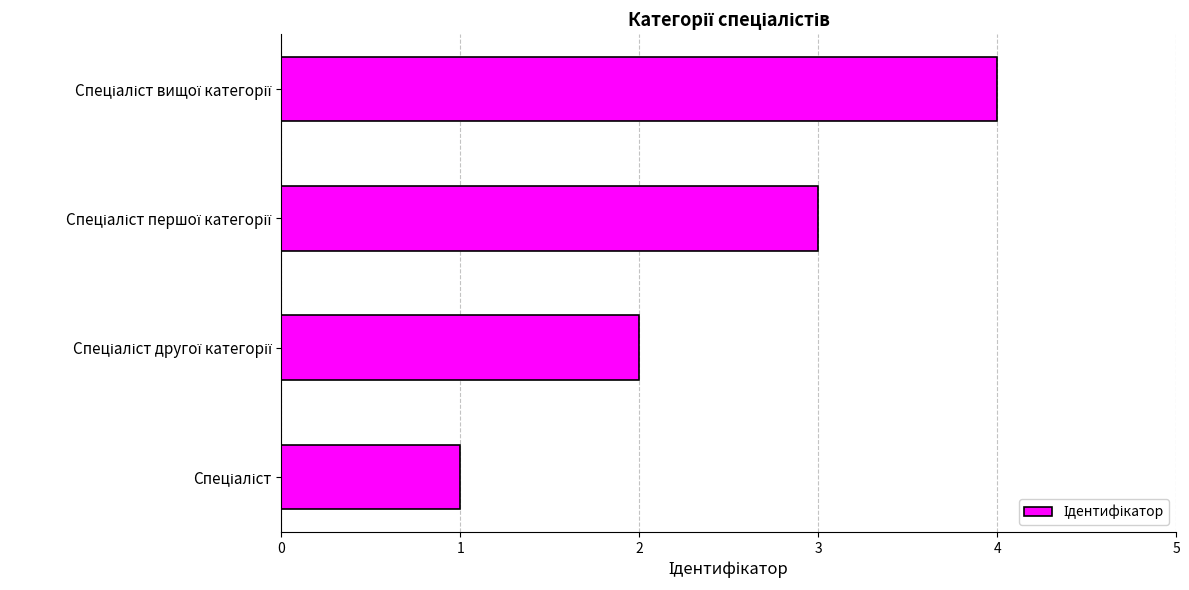

What is the sum of all values?

10